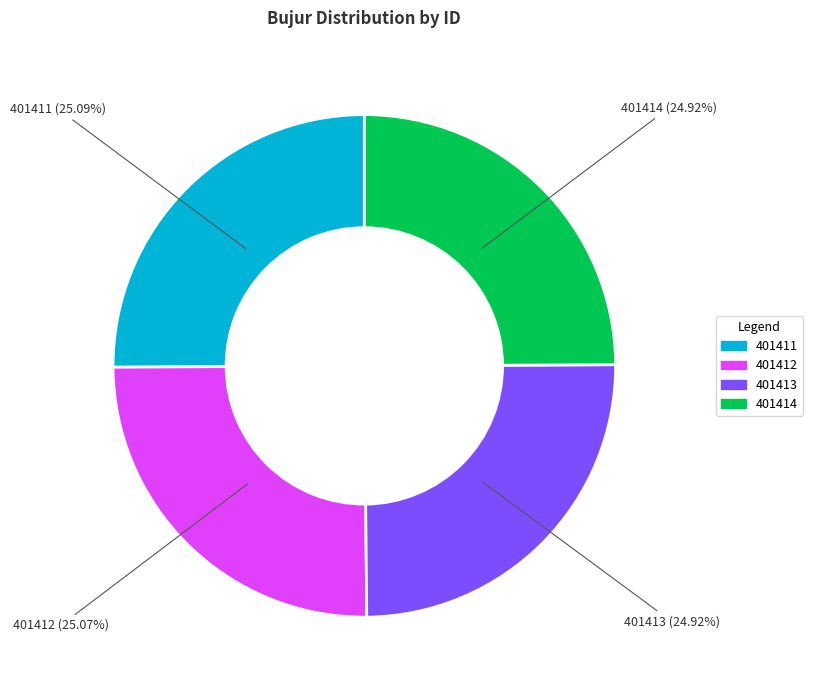

Combined, what portion of the pie is 401414 and 401411?

50.0%